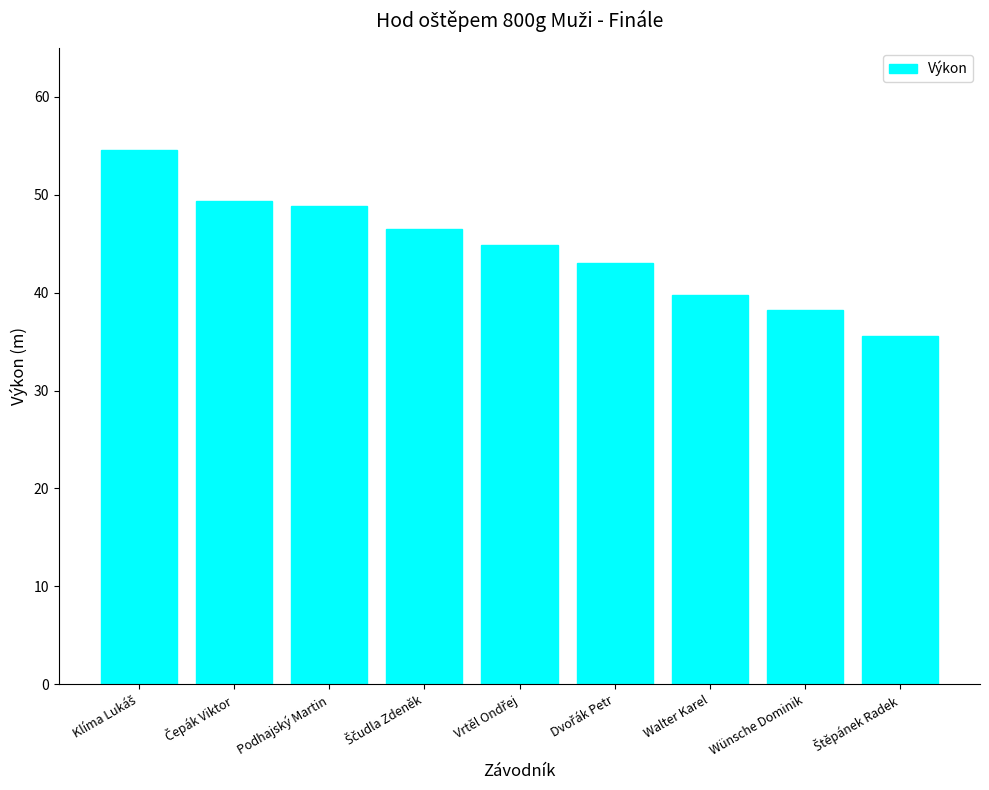

What is the difference between the maximum and minimum values?

19.0